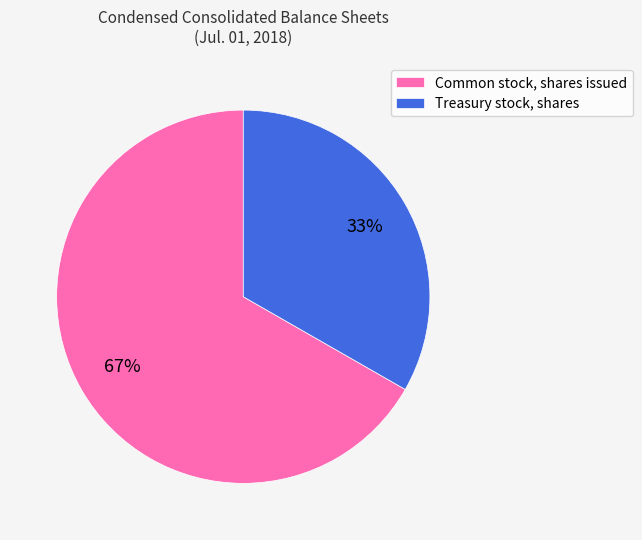

Rank the categories by value from highest to lowest.

Common stock, shares issued, Treasury stock, shares